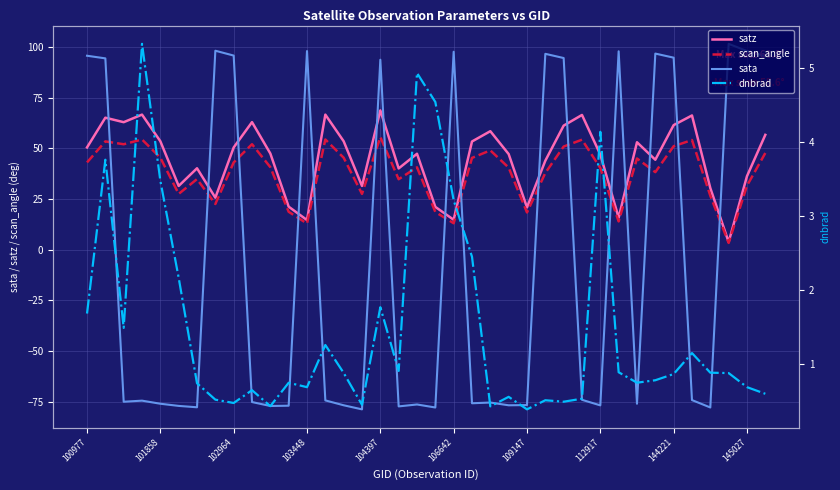

What is the label of the 38th point from the right?

100977